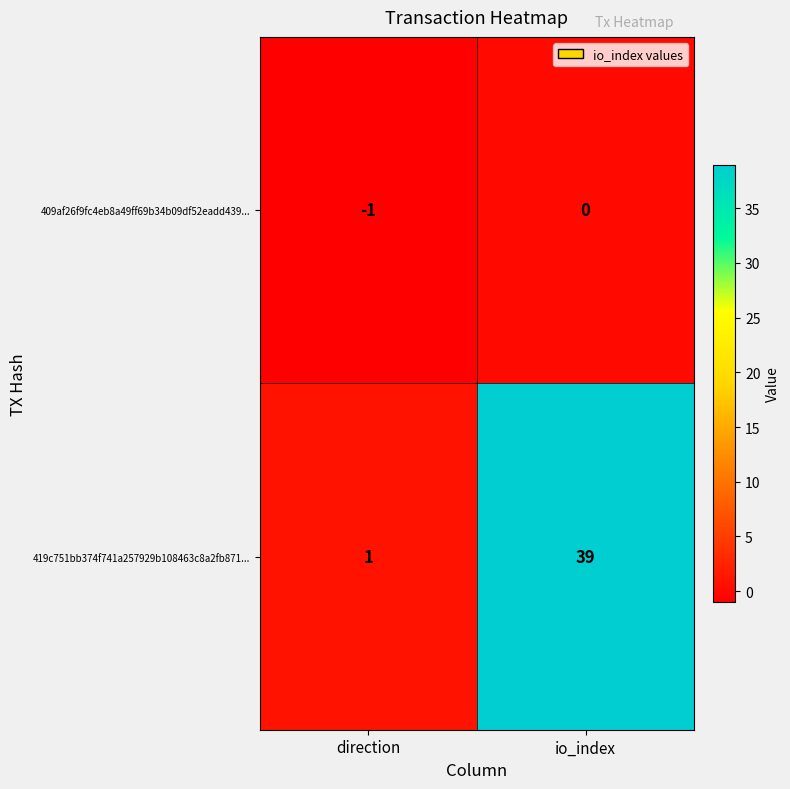

Which category has the lowest value across all series?

direction